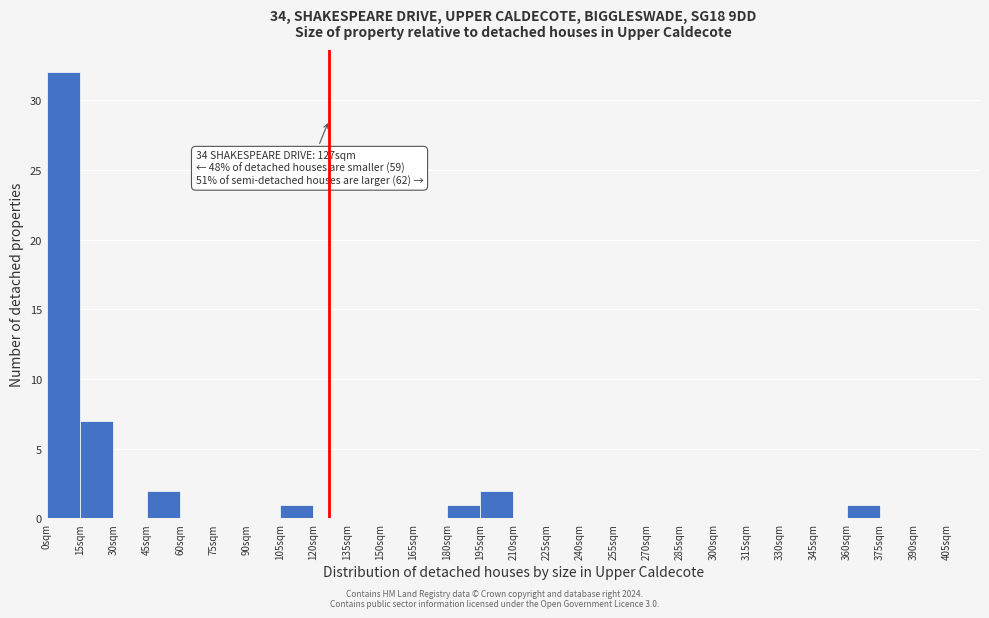

Which range on the x-axis has the tallest bar?

0 to 15